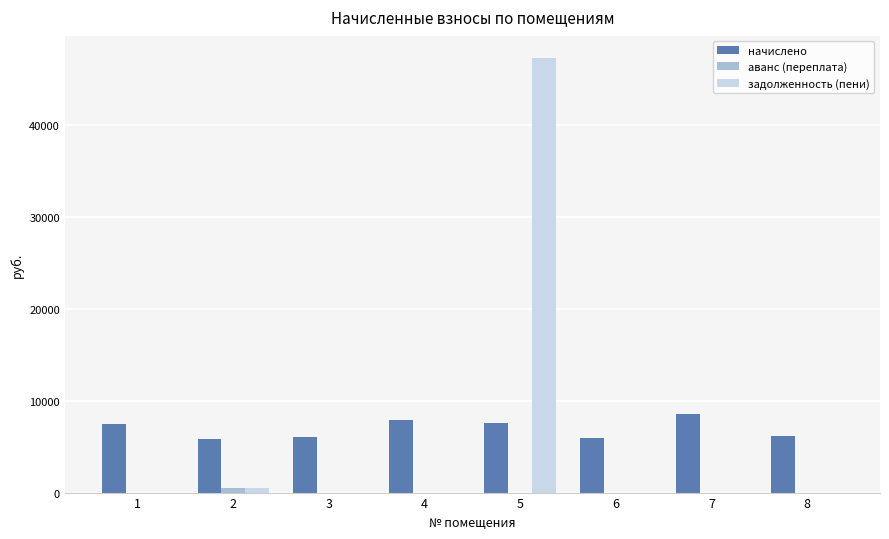

What is the total value across all series at 8?

6193.4